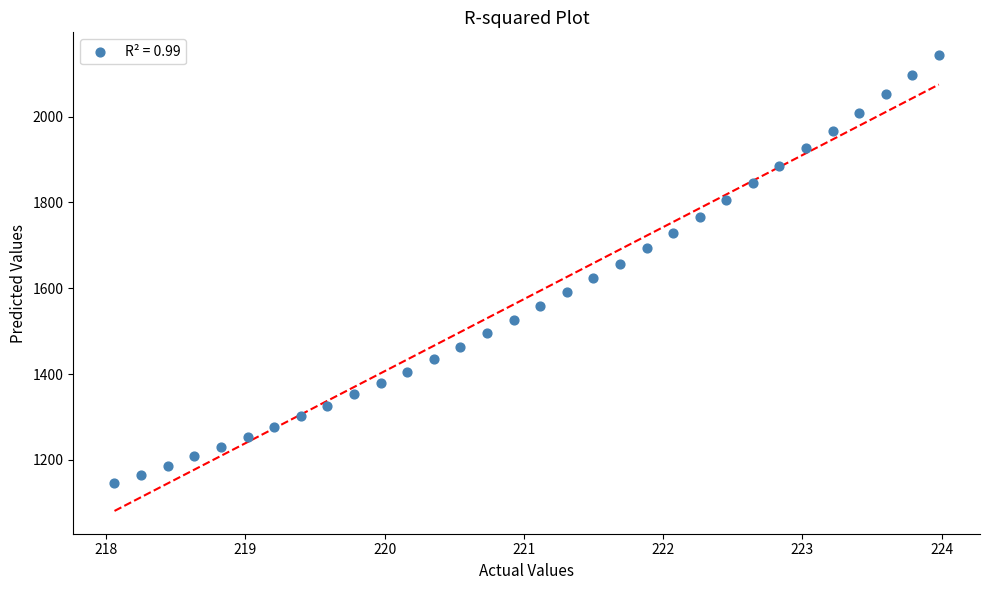

What is the range of X values (max minus min)?

5.9